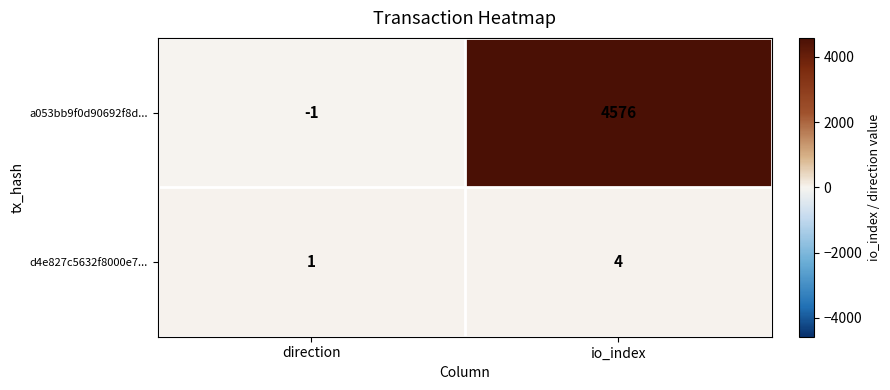

Which series has the largest total across all categories?

a053bb9f0d90692f8d...